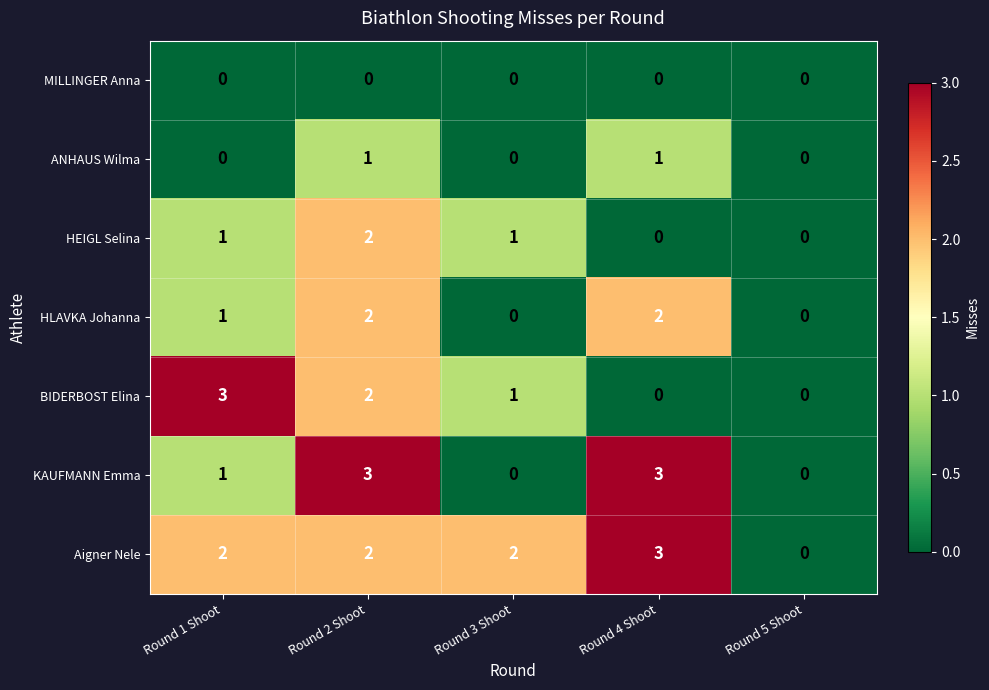

What is the difference between the highest and lowest values at Round 2 Shoot?

3